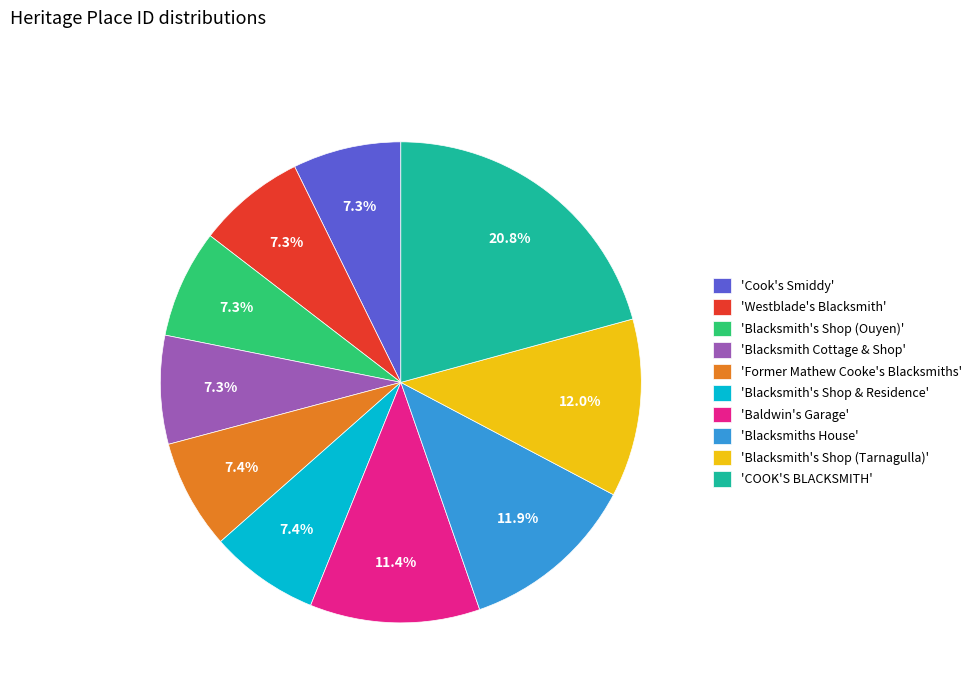

Is there any slice that represents more than half of the pie?

No